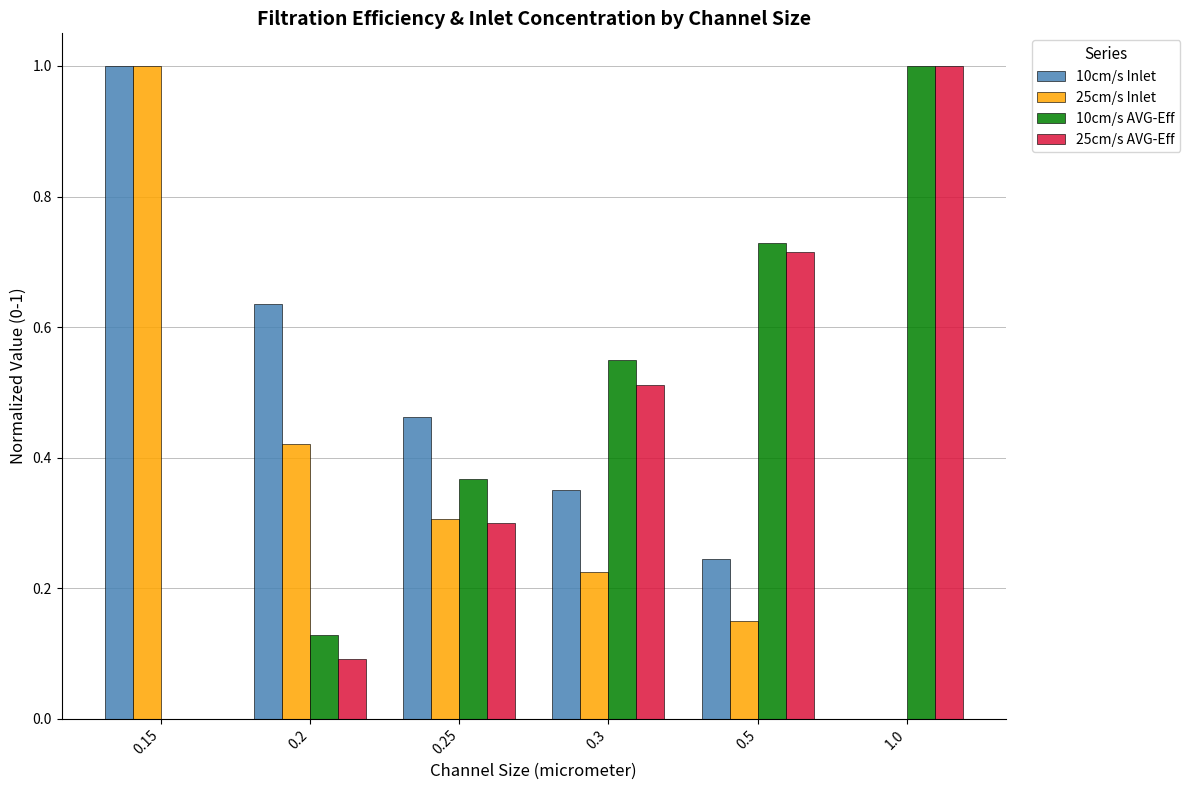

True or false: 10cm/s Inlet has a value of 0.2 at 0.25.

False